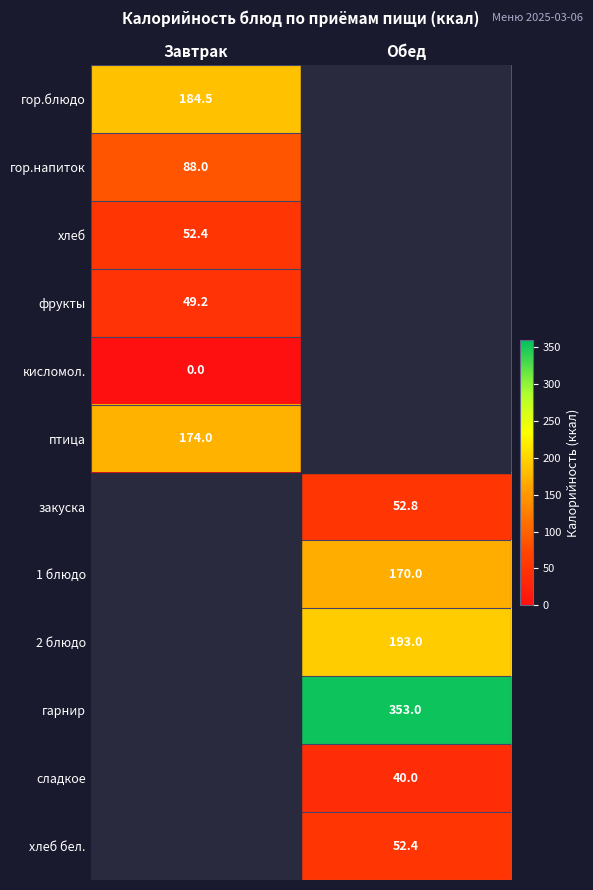

Is it true that гарнир equals 169.7 at Обед?

False